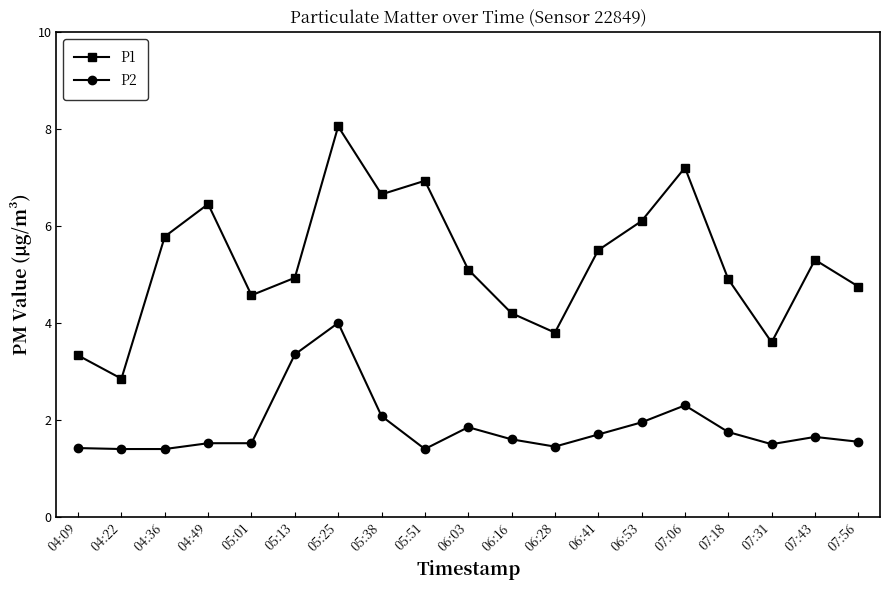

List the series in order of their overall mean, highest first.

P1, P2